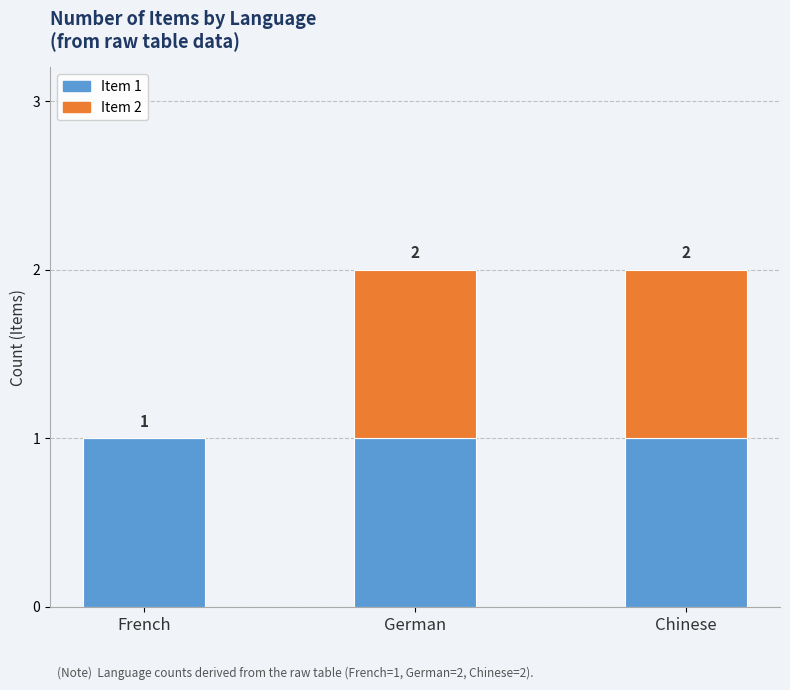

Which series has the largest range (max minus min)?

Item 2